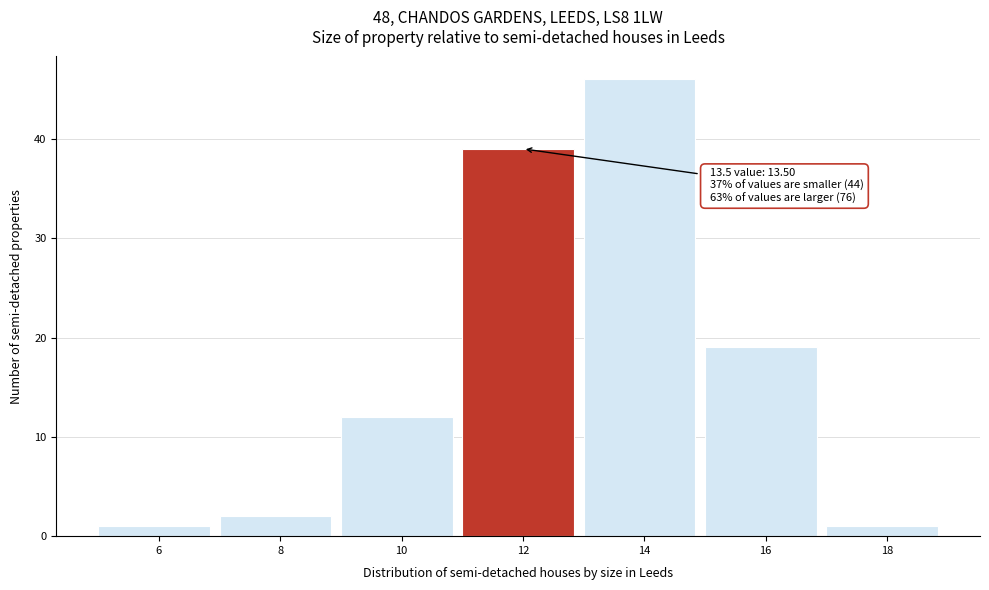

Reading left to right, extract all data points from this chart.

6=1	8=2	10=12	12=39	14=46	16=19	18=1